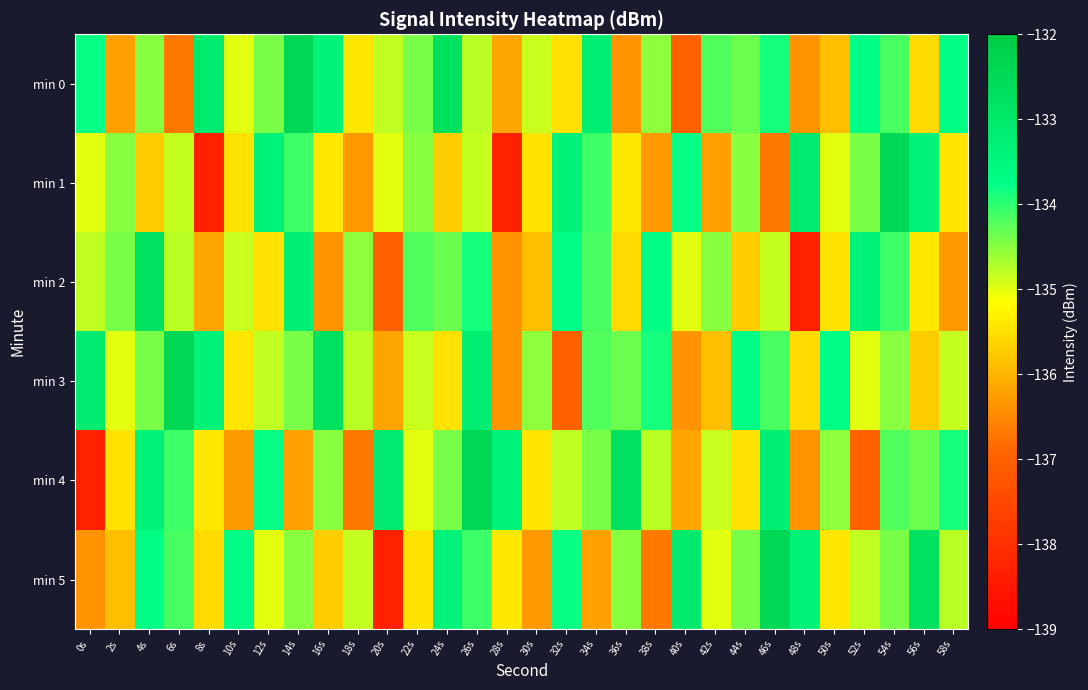

What is the spread (max minus min) of values at 44s?

2.0